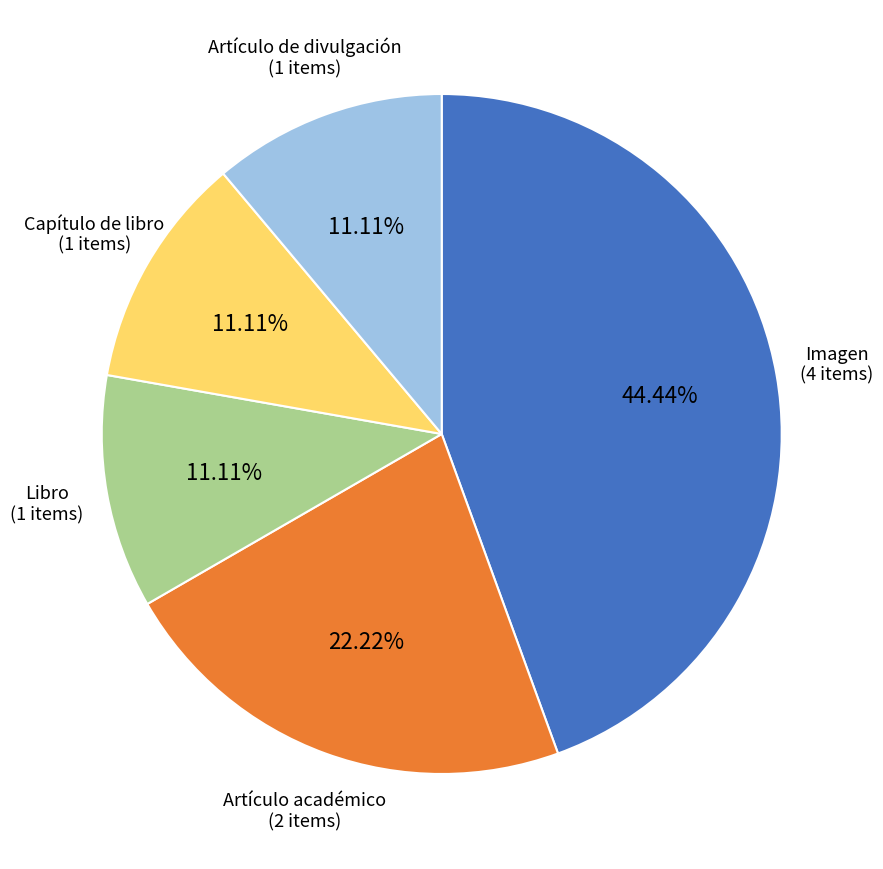

Which slice is the largest?

Imagen